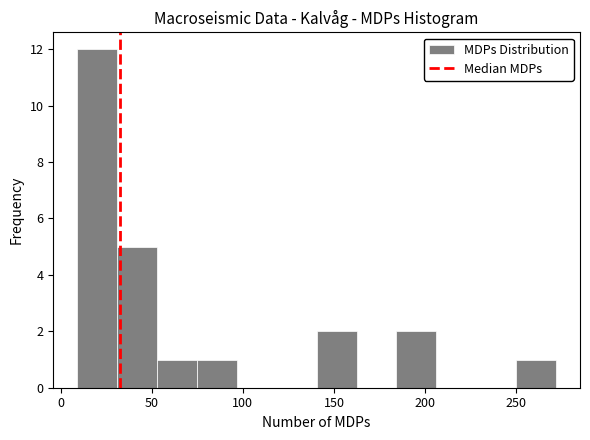

Over which range of the x-axis is the bar tallest?

10 to 30